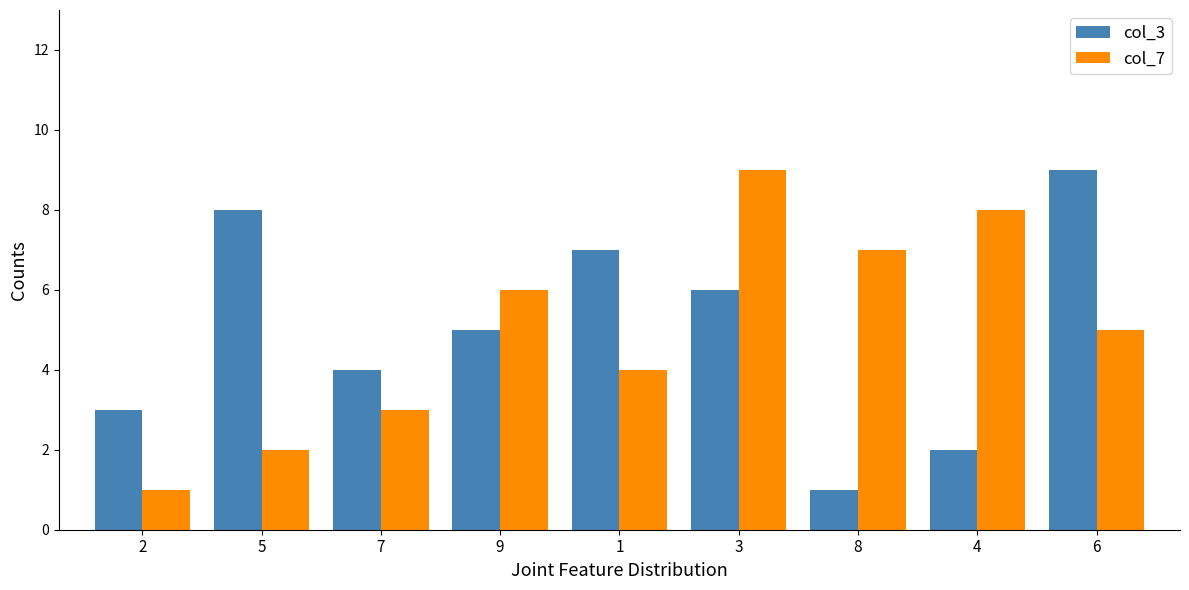

What is the maximum value for col_3?

9